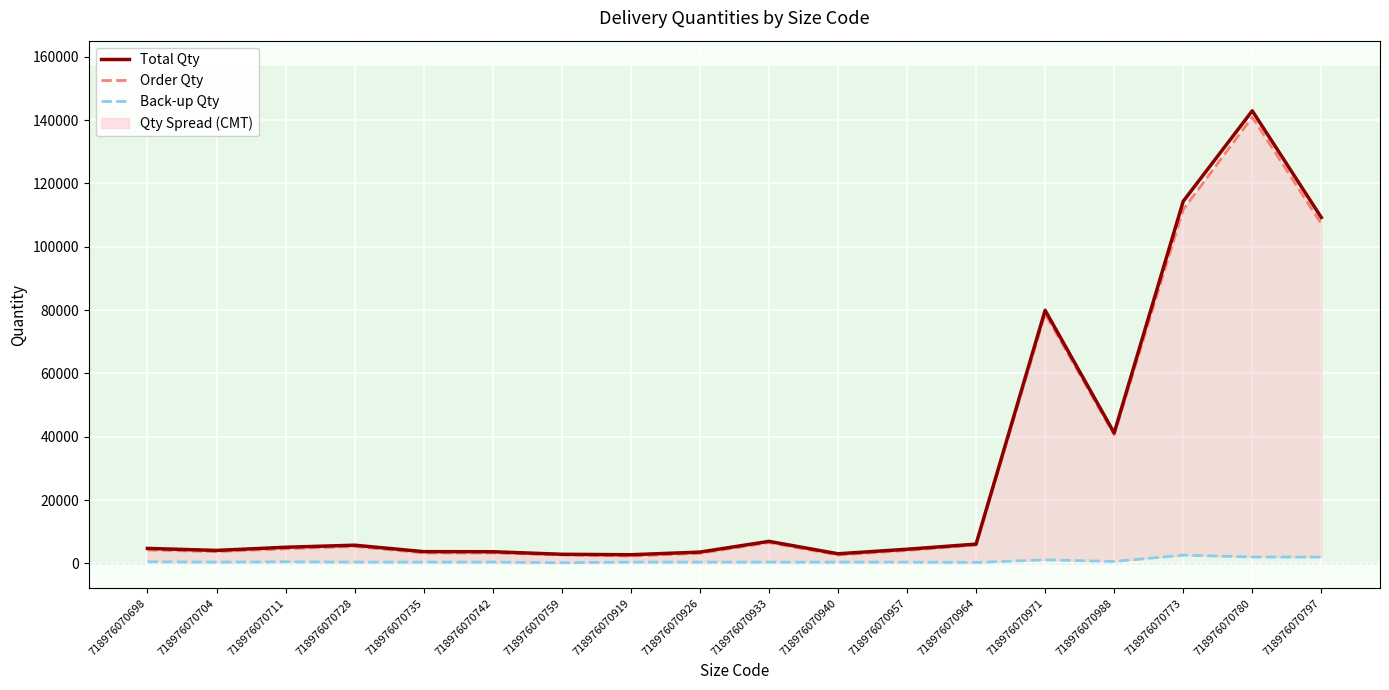

Which series has the widest spread of values?

Total Qty